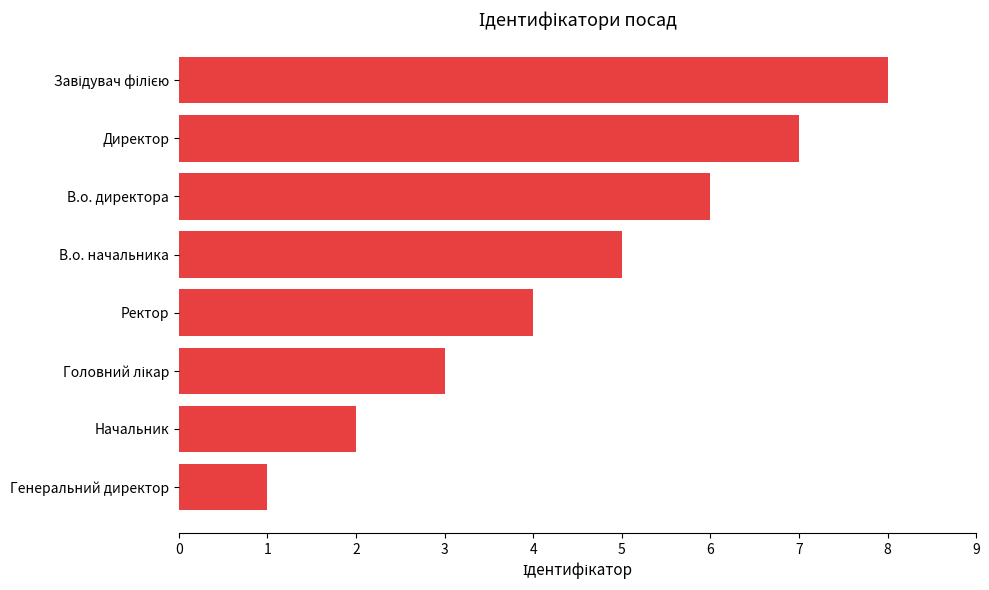

What value does the data have at Директор?

7